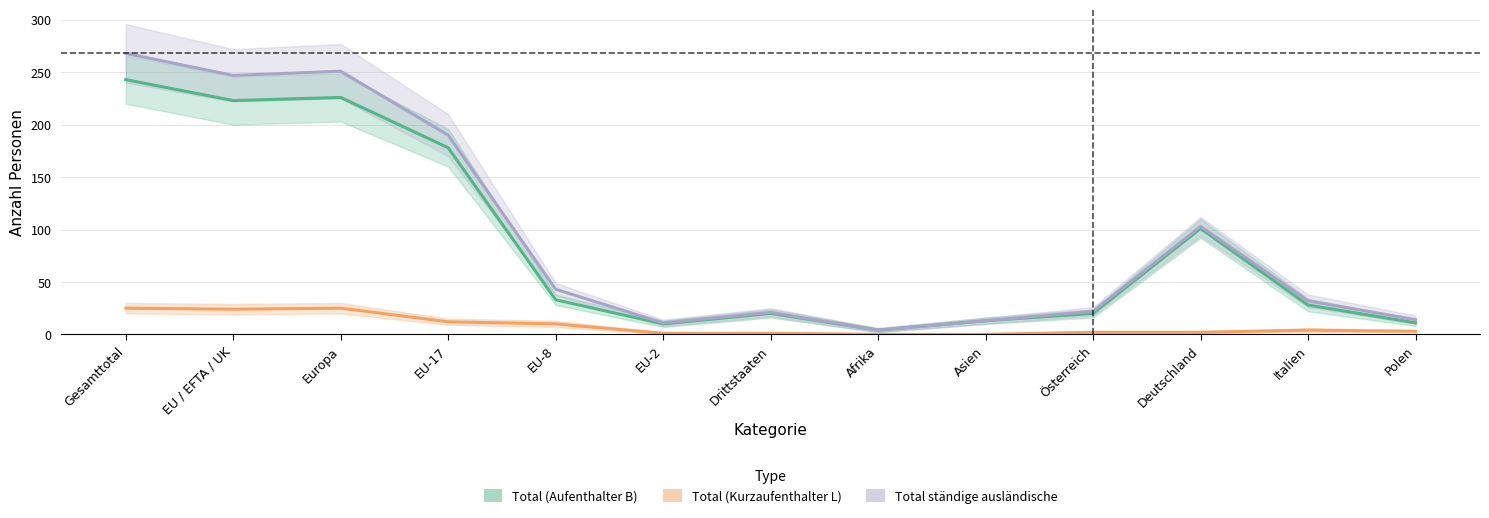

Which series has the largest range (max minus min)?

Total ständige ausländische